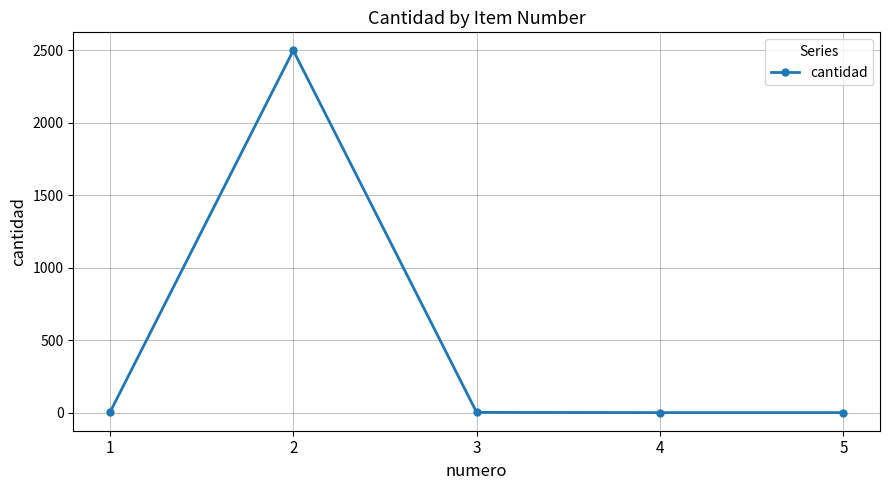

What is the greatest value displayed?

2500.0